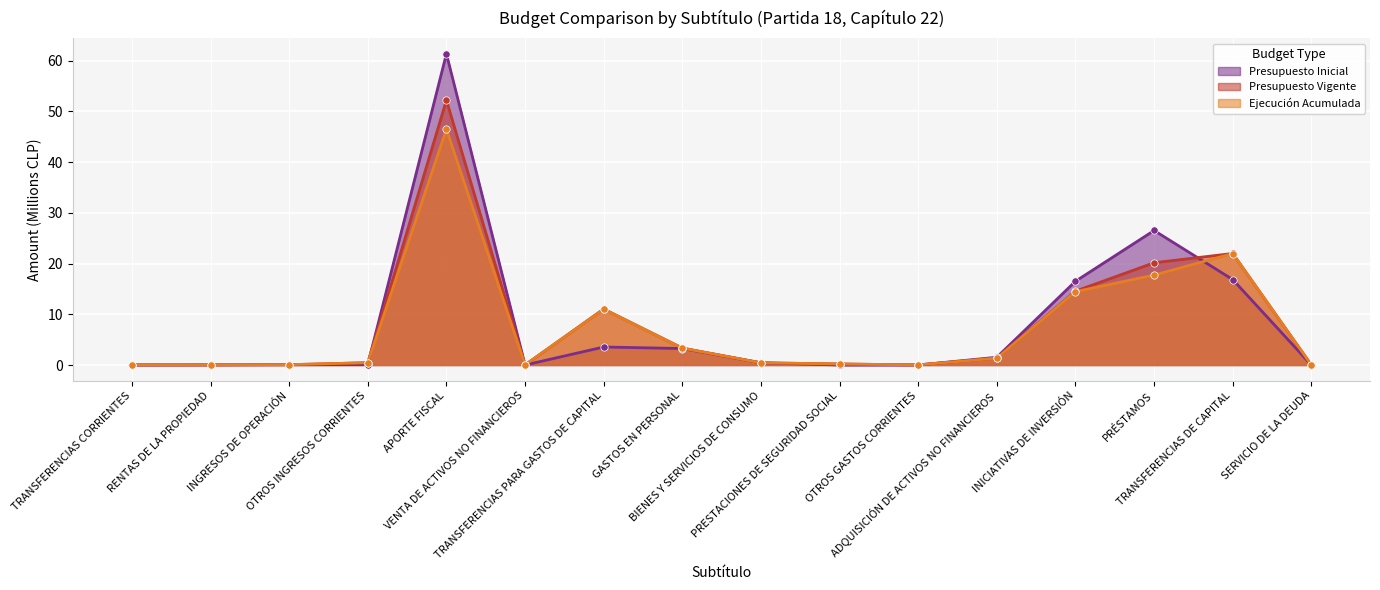

Which series reaches the maximum Y coordinate?

Presupuesto Inicial